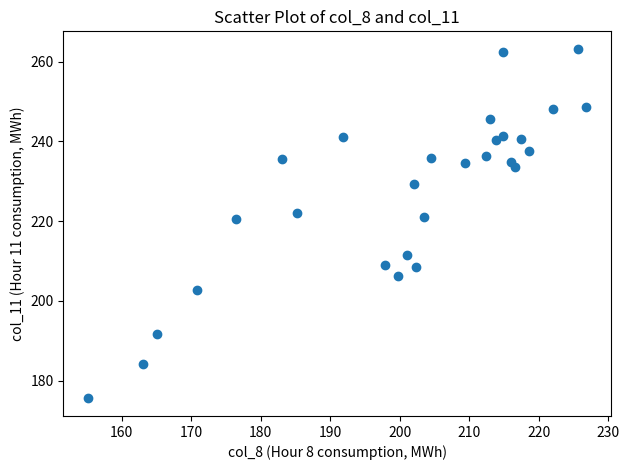

What is the range of X values (max minus min)?

71.6